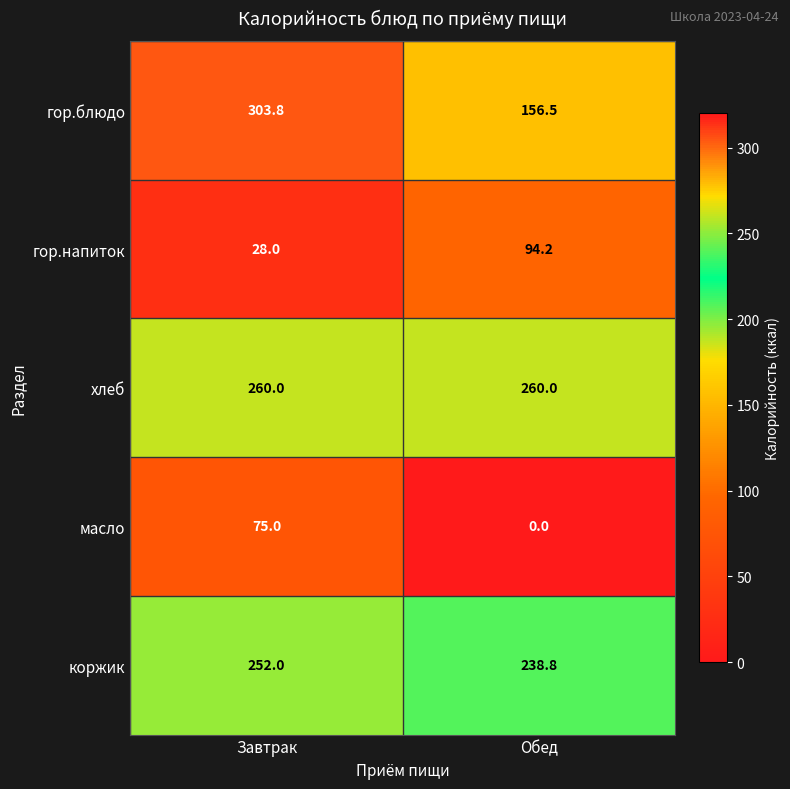

True or false: гор.блюдо has a value of 156.5 at Обед.

True